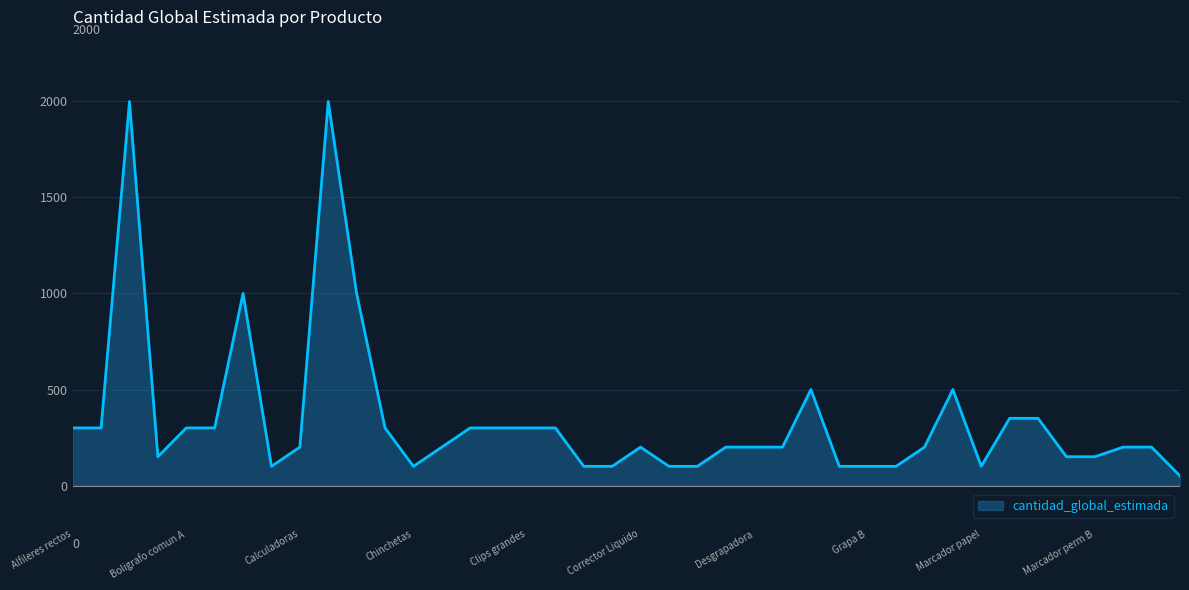

What is the difference between the maximum and minimum values?

1950